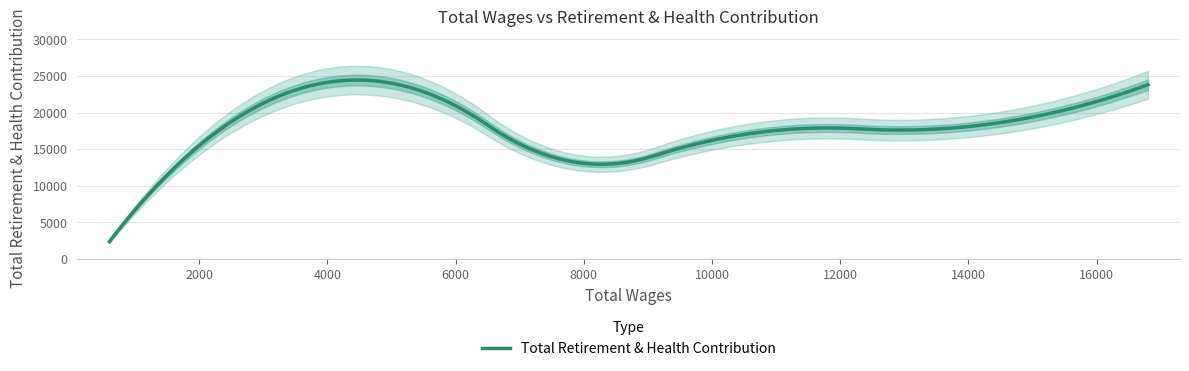

Between 11200.0 and 7000.0, which is larger?

11200.0